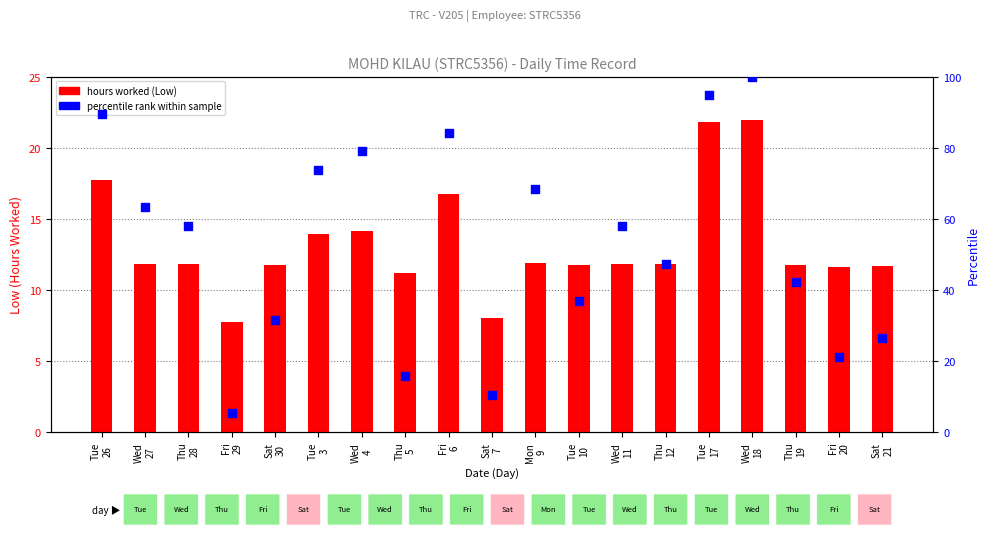

Which series contains the highest Y value?

percentile rank within sample